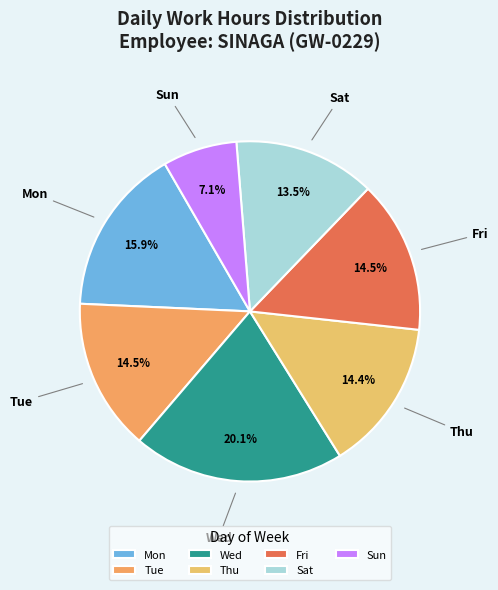

Is Sun the majority of the pie?

No